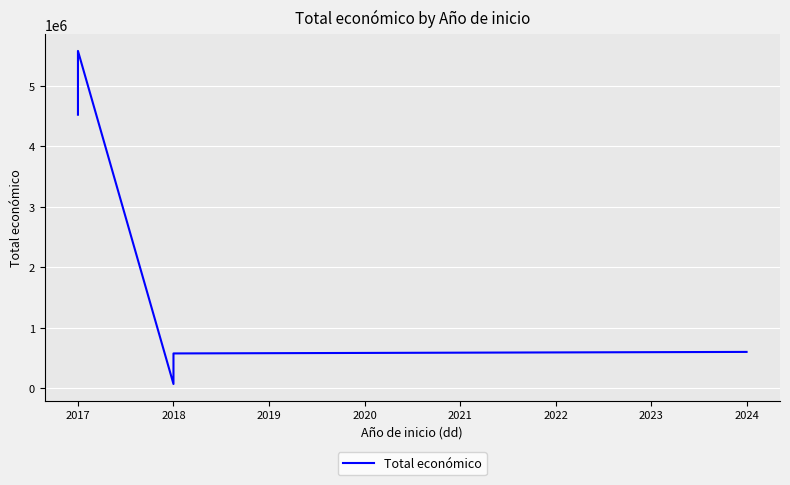

What is the smallest value displayed?

68775